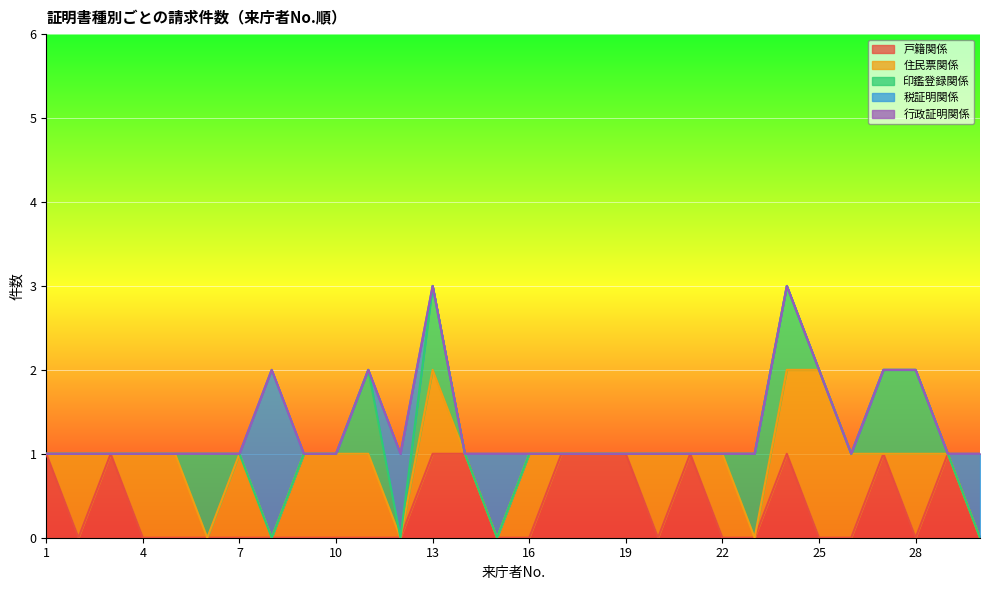

True or false: 行政証明関係 and 税証明関係 intersect in this chart.

False